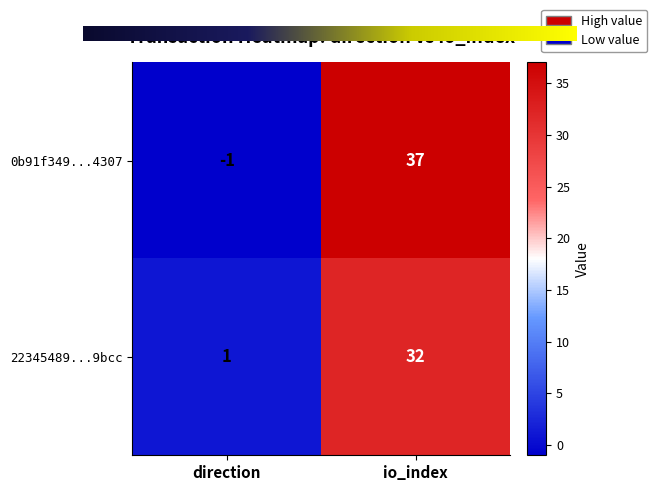

Reading left to right, transcribe all the data shown in this chart.

0b91f349...4307: direction=-1	io_index=37
22345489...9bcc: direction=1	io_index=32